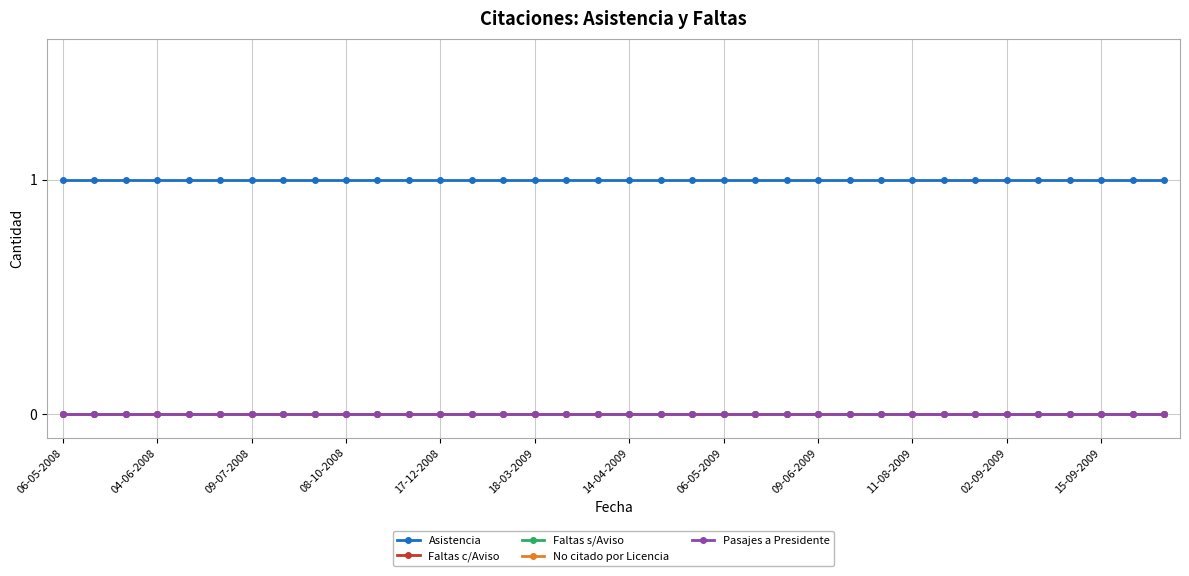

Which category has the highest value in the Pasajes a Presidente series?

06-05-2008